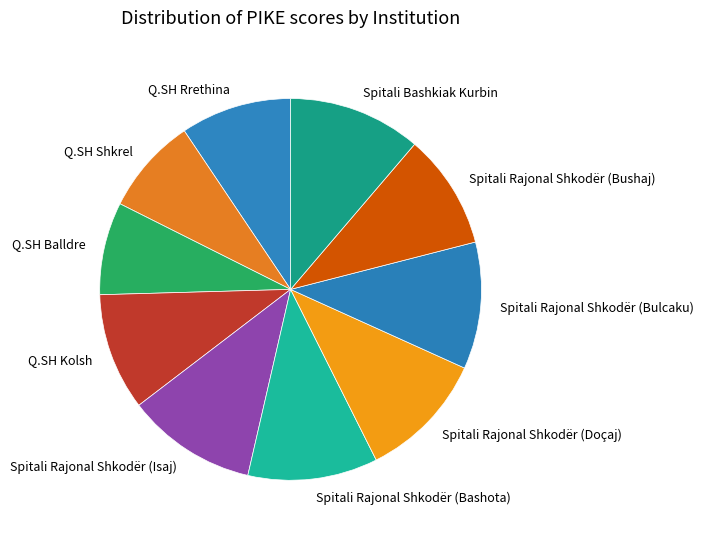

Which has a higher value, Q.SH Kolsh or Spitali Rajonal Shkodër (Bulcaku)?

Spitali Rajonal Shkodër (Bulcaku)